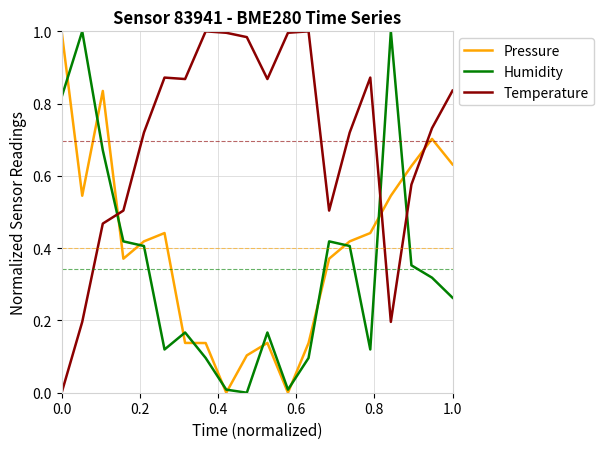

How many lines are shown in the chart?

3